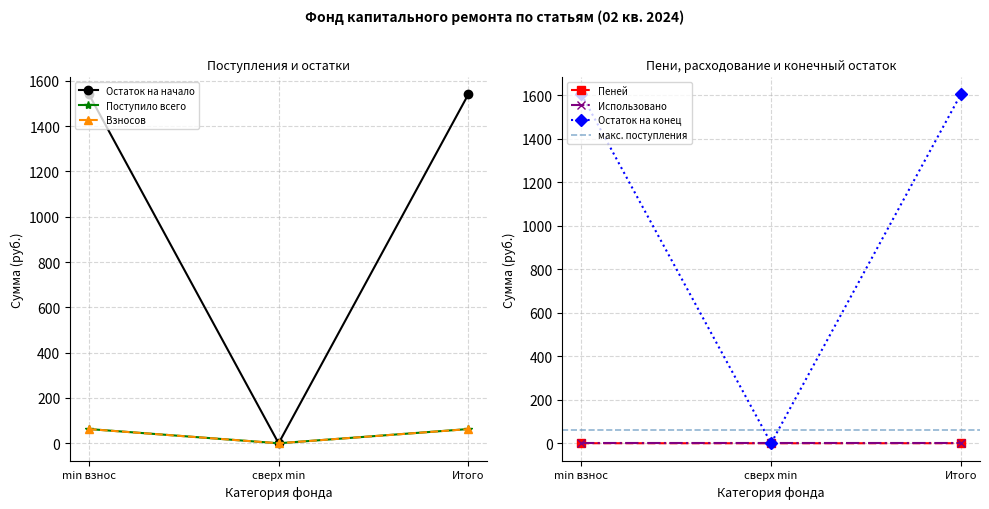

Is it true that Поступило всего equals 102.7 at Итого?

False